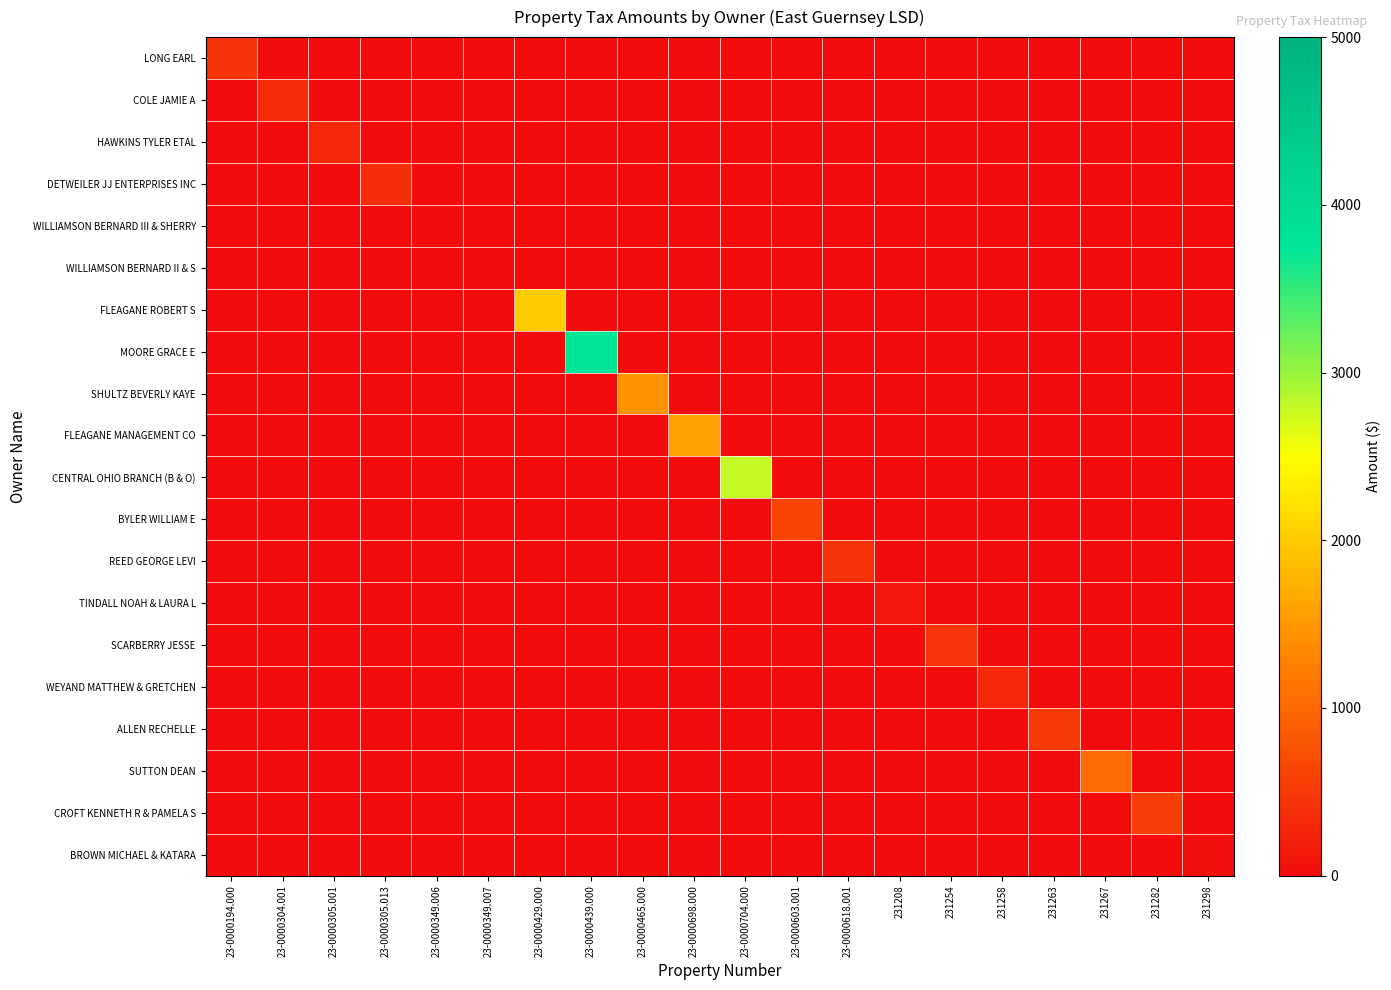

What is the difference between the highest and lowest values at 23-0000429.000?

2495.3